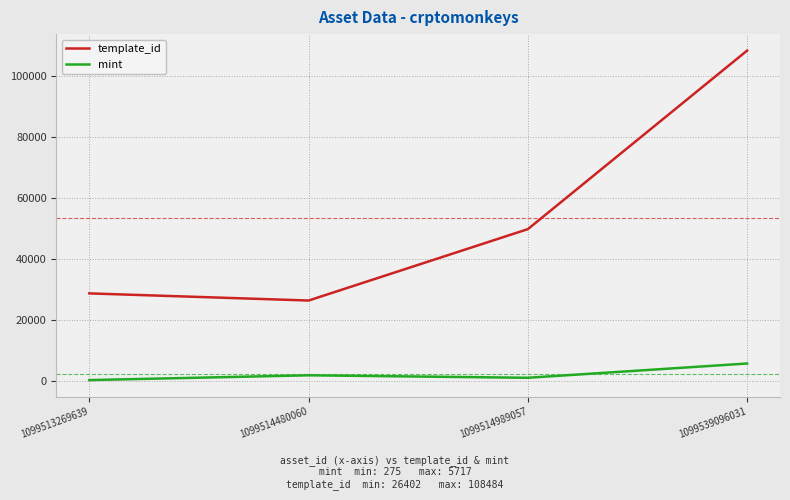

How many distinct data groups are displayed?

2